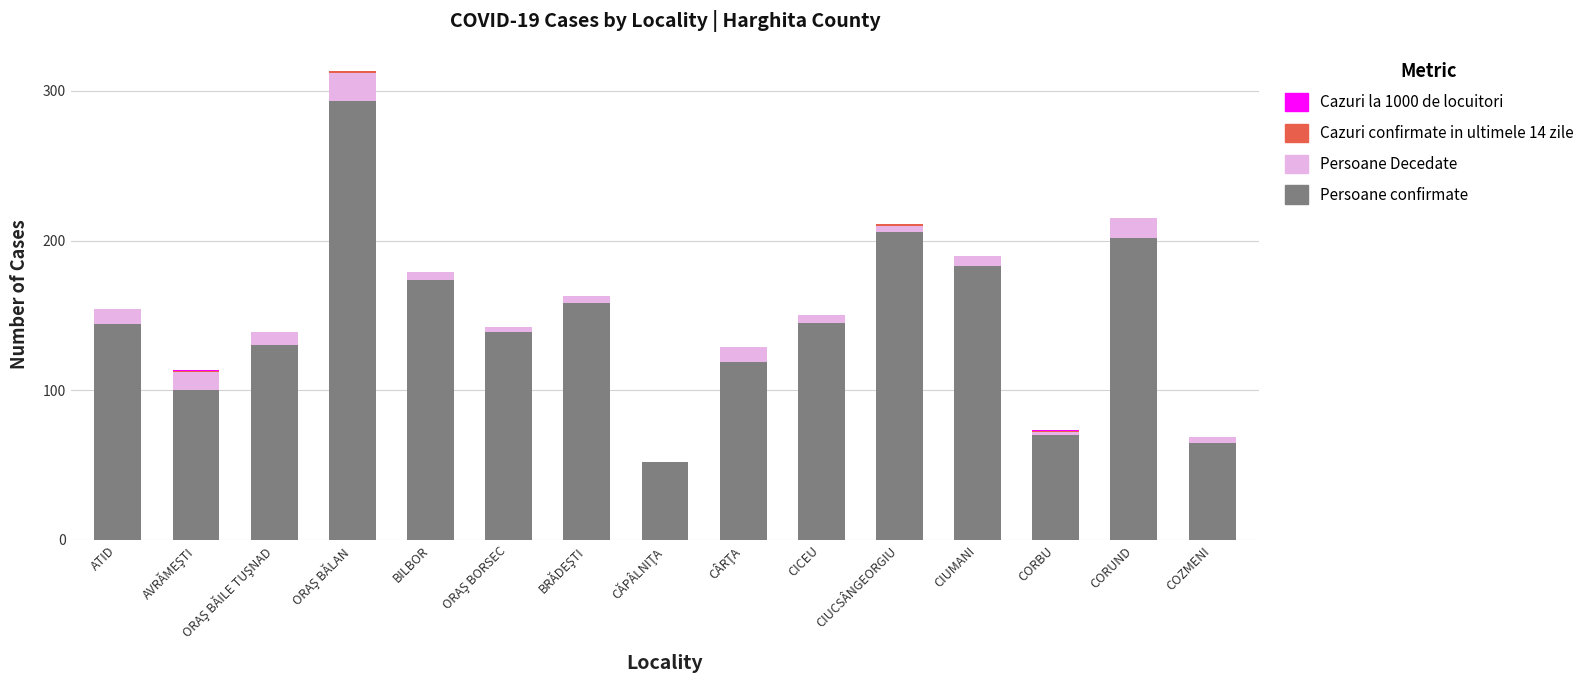

Is it true that Persoane confirmate equals 202.0 at CORUND?

True